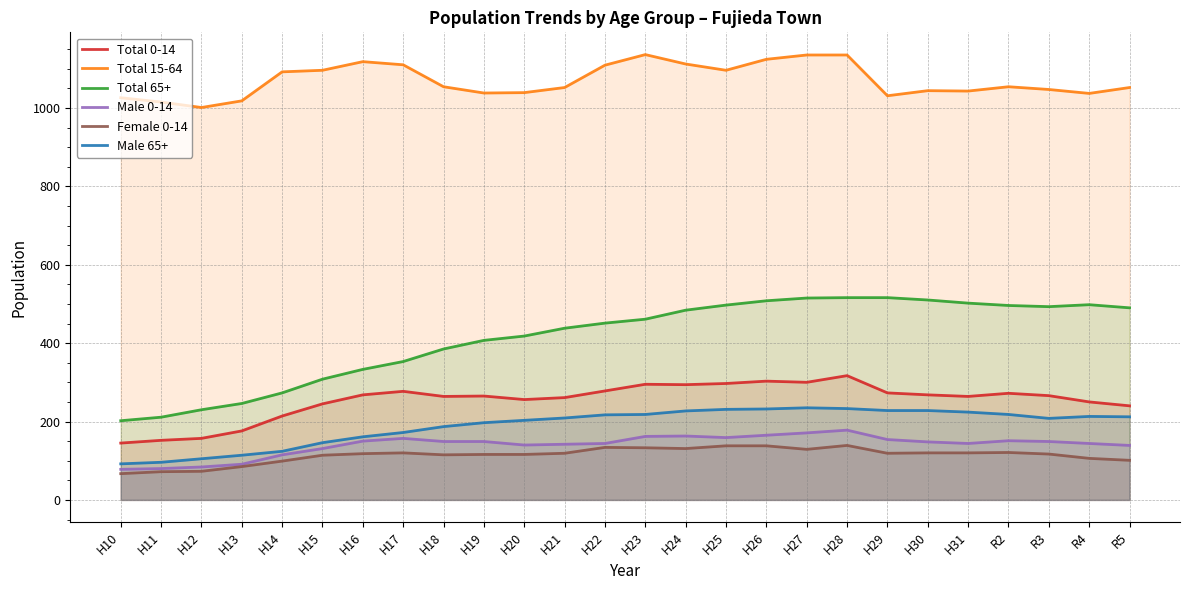

Read the Total 15-64 value at H27.

1135